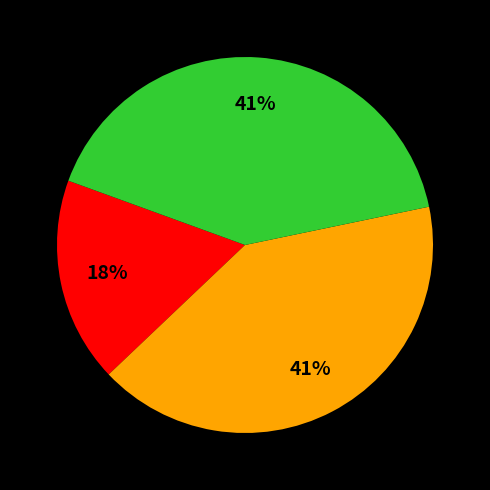

How many slices are in this pie chart?

3